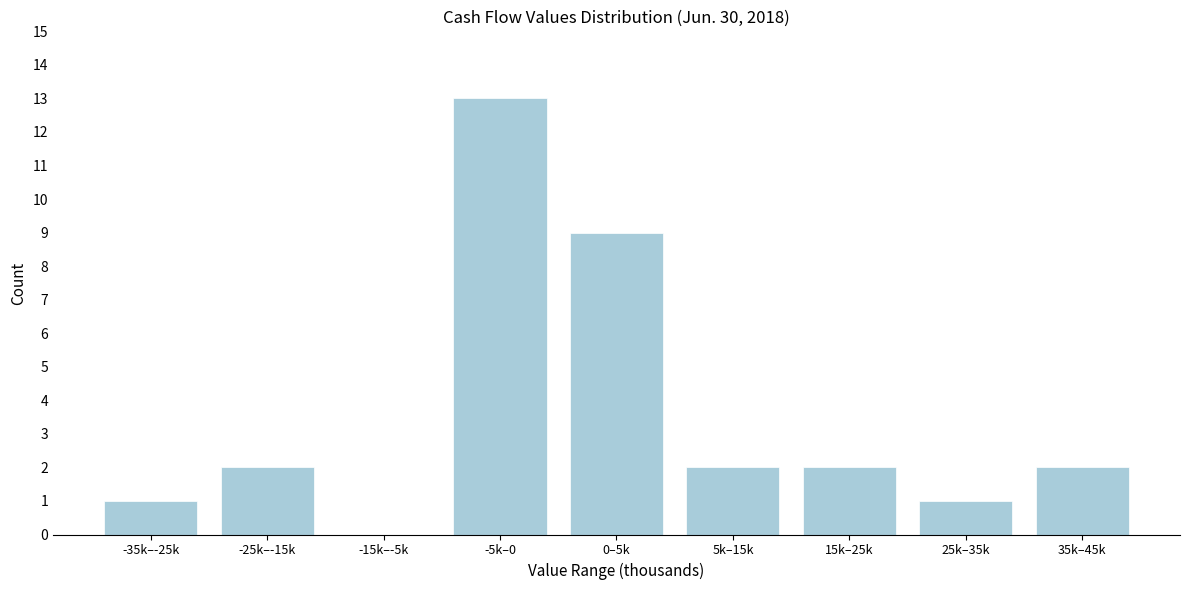

Reading left to right, list all the values displayed in this chart.

-35k–-25k=1	-25k–-15k=2	-15k–-5k=0	-5k–0=13	0–5k=9	5k–15k=2	15k–25k=2	25k–35k=1	35k–45k=2